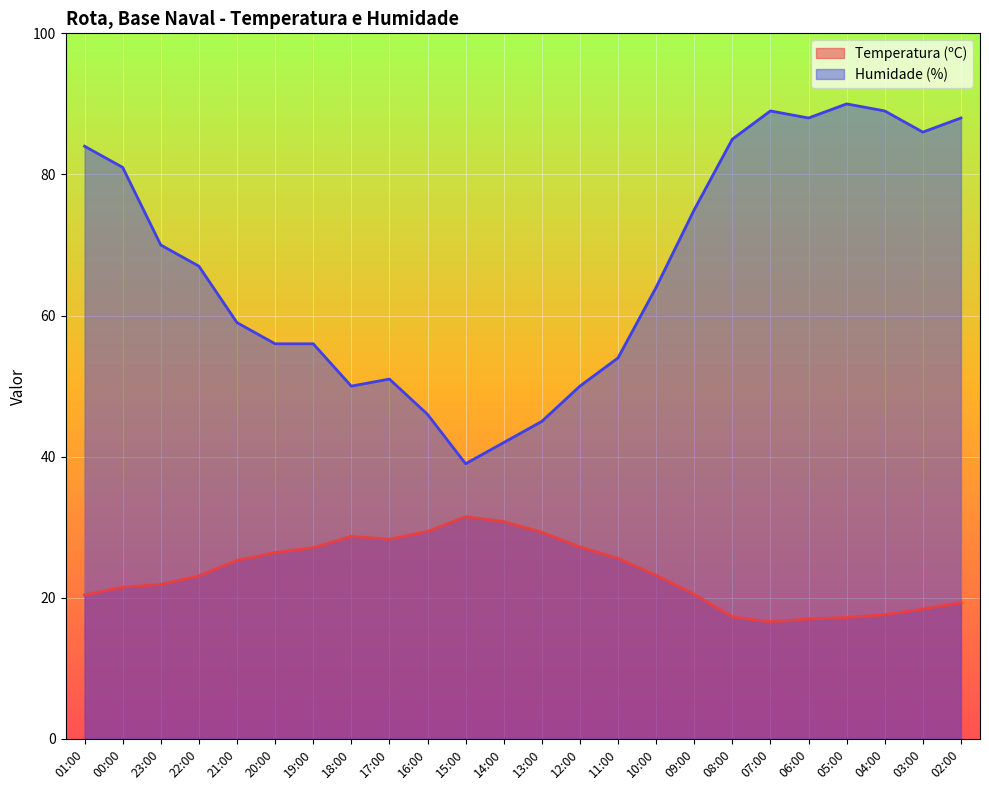

What is the total value across all series at 21:00?

84.3